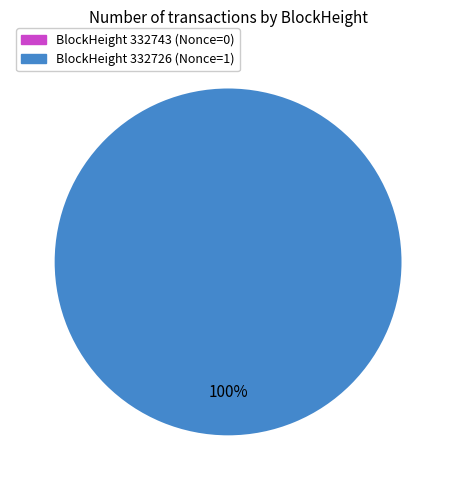

To the nearest percent, what portion does 332726 represent?

100%